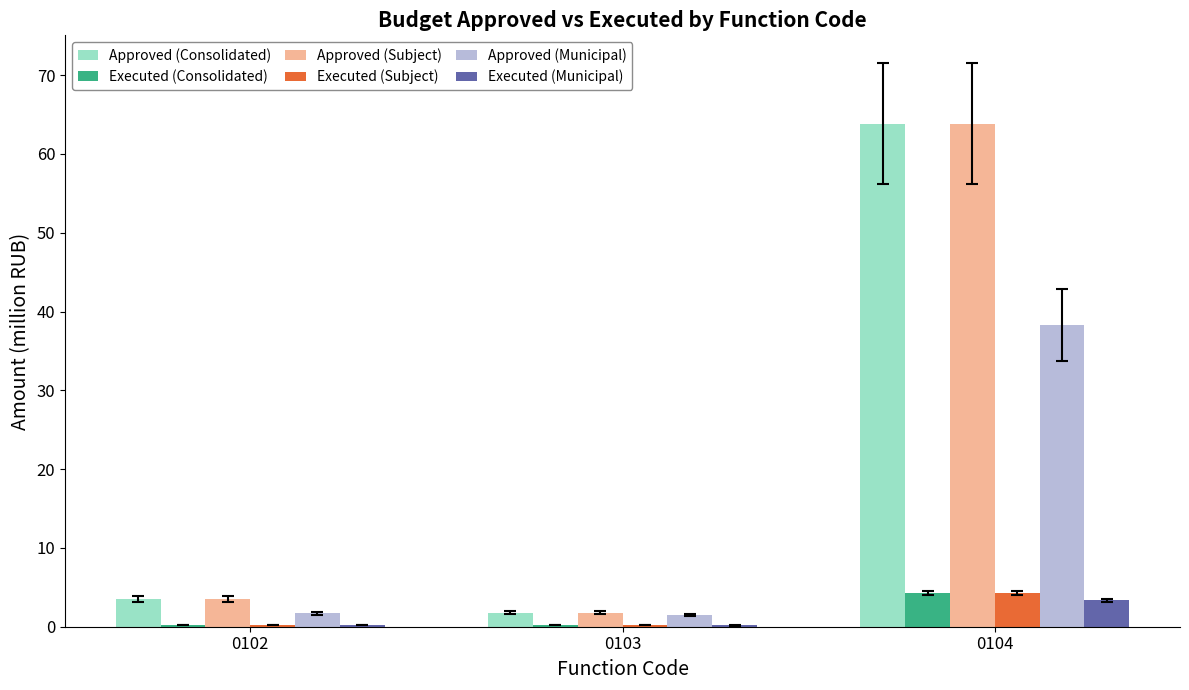

At which label does Approved (Consolidated) first exceed 3?

0102